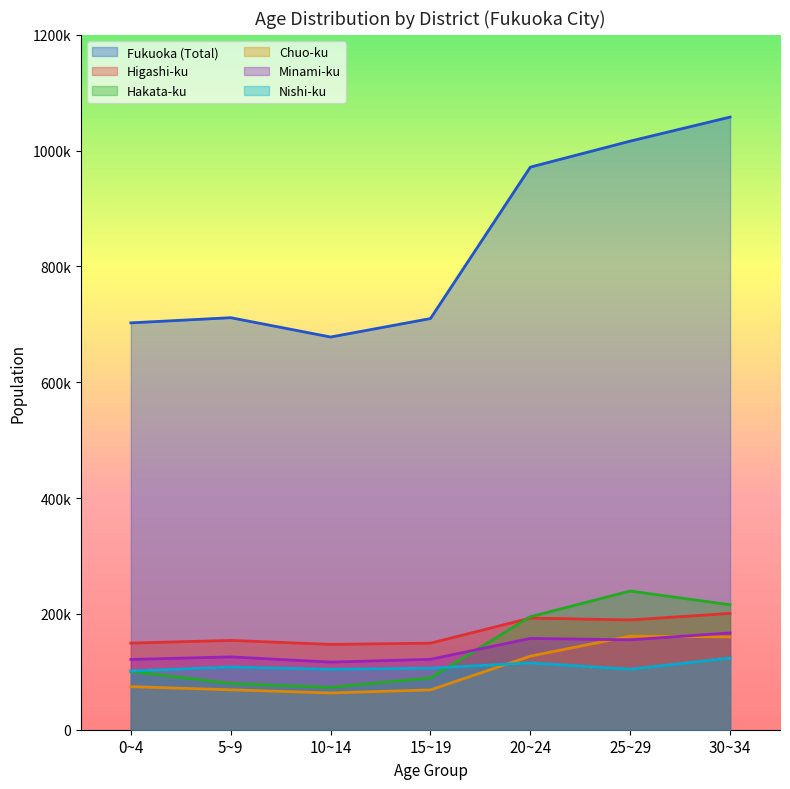

Reading right to left, extract all data points from this chart.

Fukuoka (Total): 105792	101638	97152	71001	67814	71148	70258
Higashi-ku: 20088	18958	19279	14944	14734	15425	14958
Hakata-ku: 21576	23951	19513	8957	7306	7982	10063
Chuo-ku: 16034	16161	12702	6875	6347	6892	7436
Minami-ku: 16716	15517	15770	12157	11675	12576	12136
Nishi-ku: 12379	10452	11541	10622	10443	10840	10140